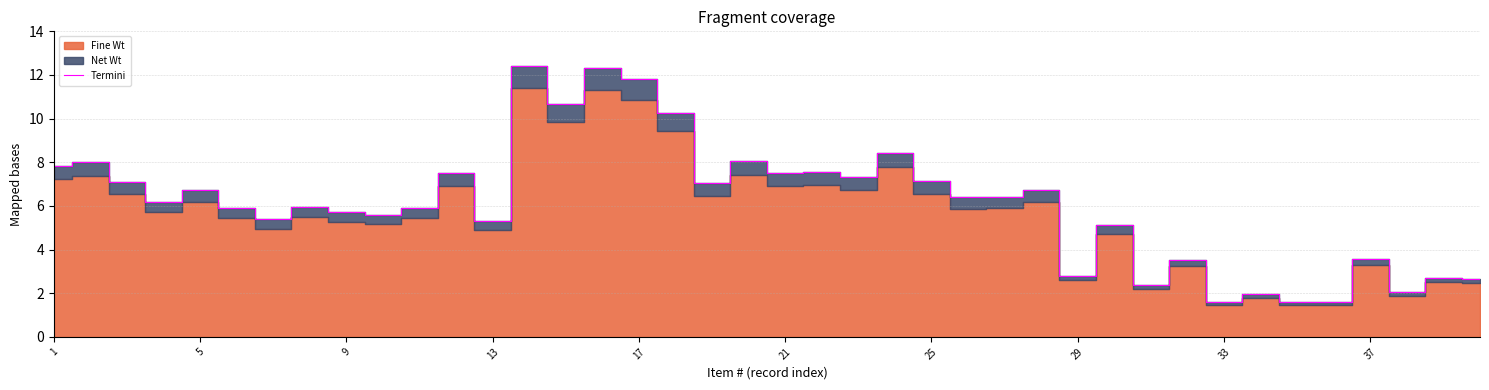

Is it true that Termini equals 13.5 at 21?

False